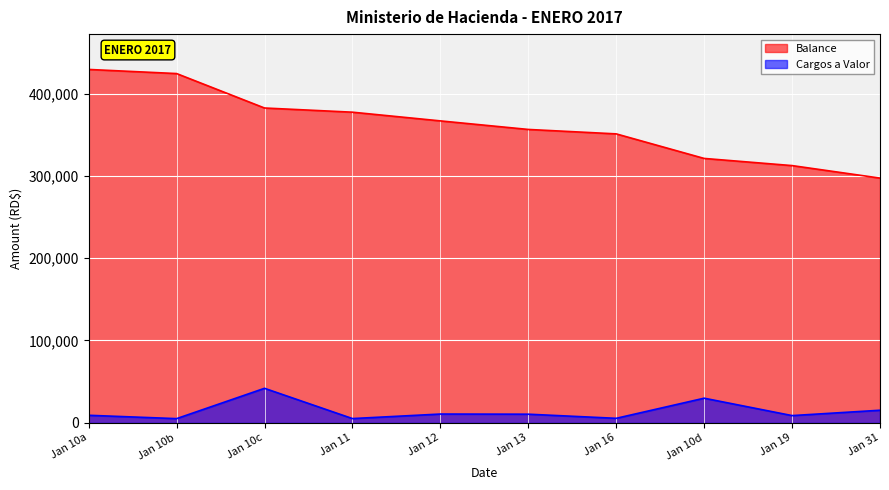

Count the number of categories in the chart.

10